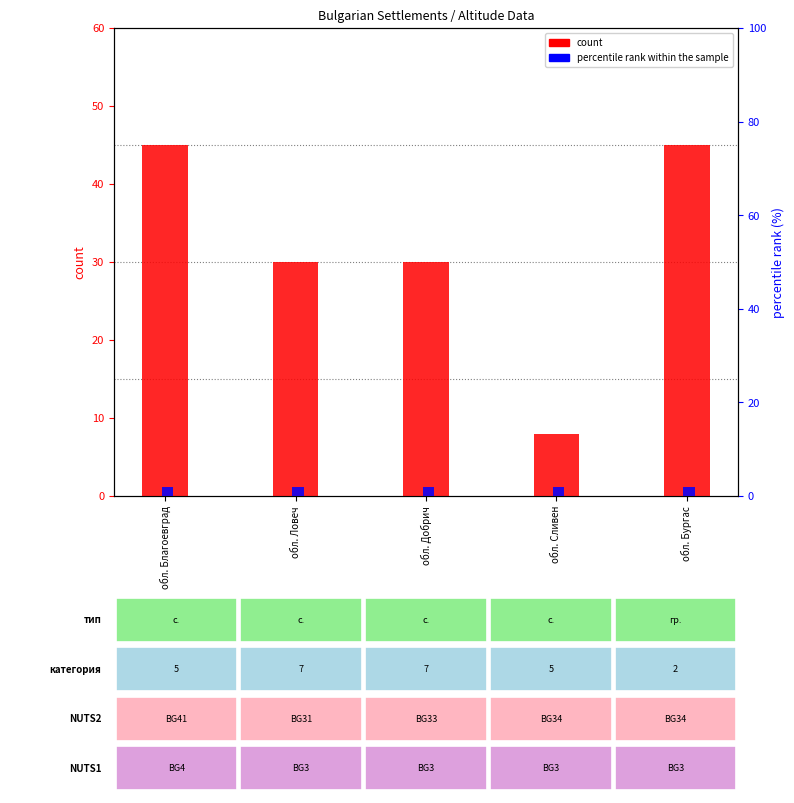

Which category has the highest value across all series?

обл. Благоевград